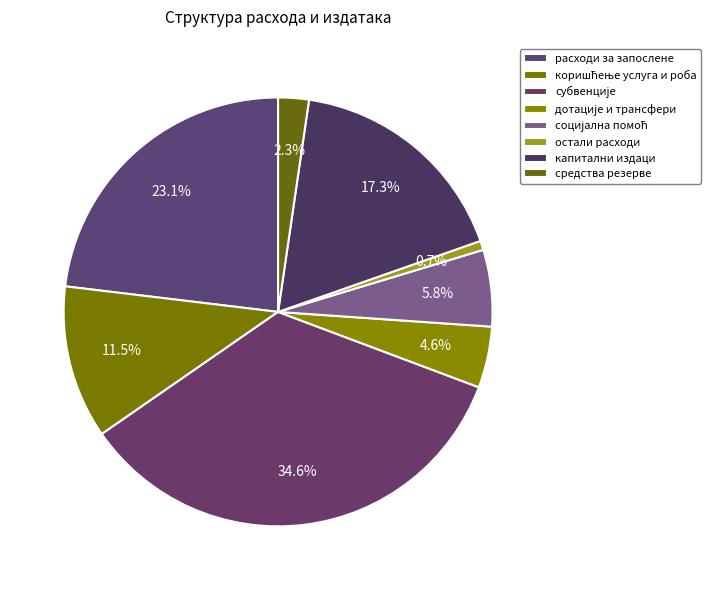

Which category has the smallest portion of the pie?

остали расходи